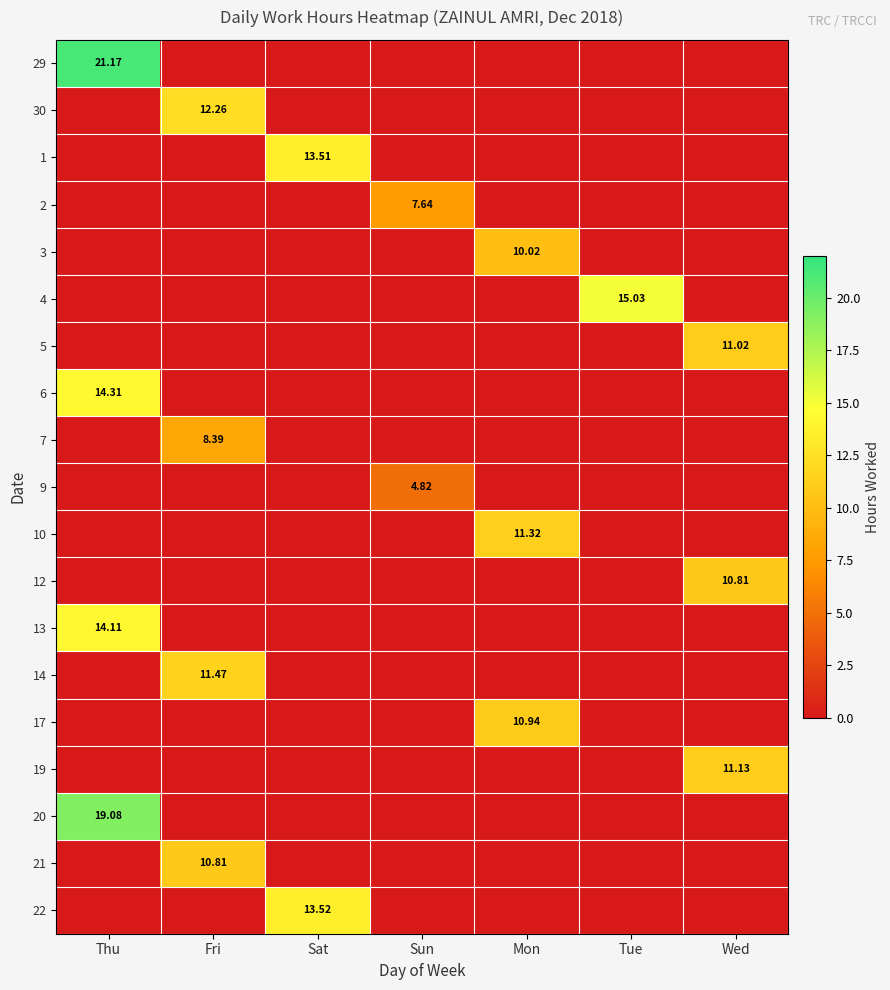

Is it true that 12 equals 5.8 at Fri?

False